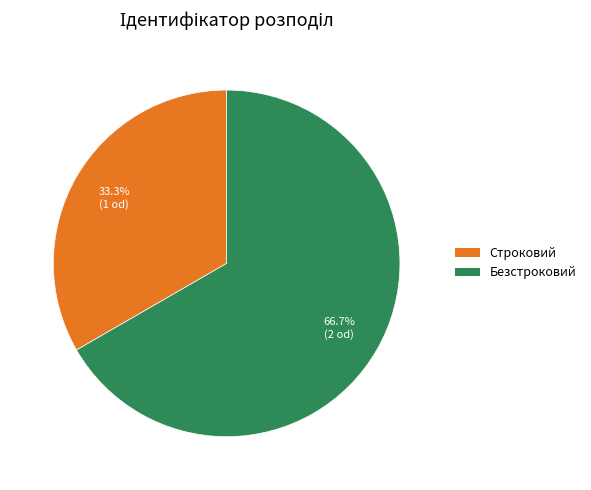

To the nearest percent, what portion does Безстроковий represent?

67%